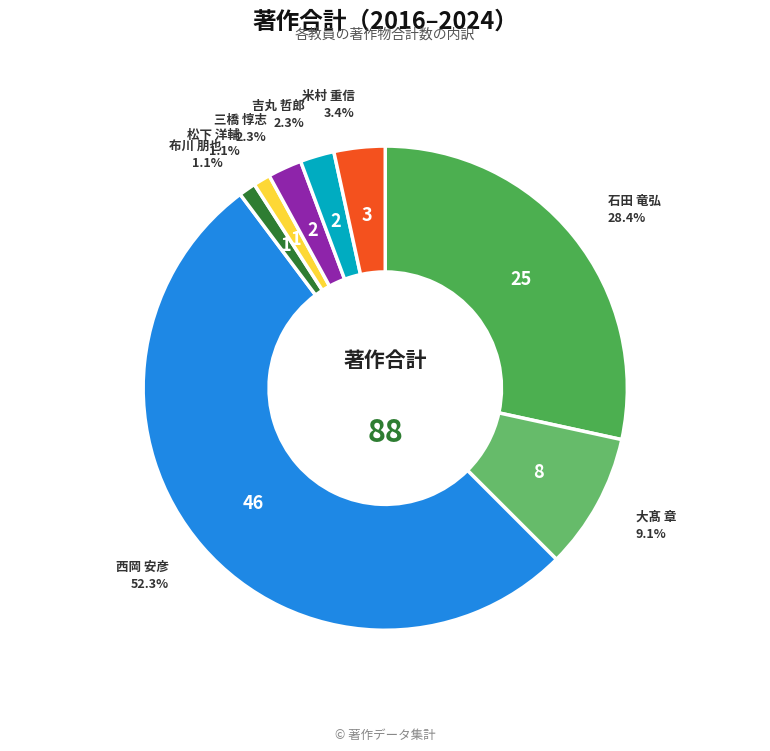

How many slices are in this pie chart?

8